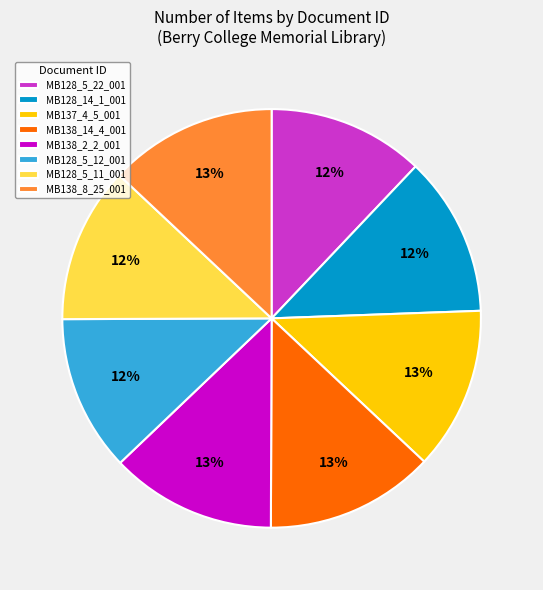

To the nearest percent, what percentage of the pie is MB138_8_25_001?

13%